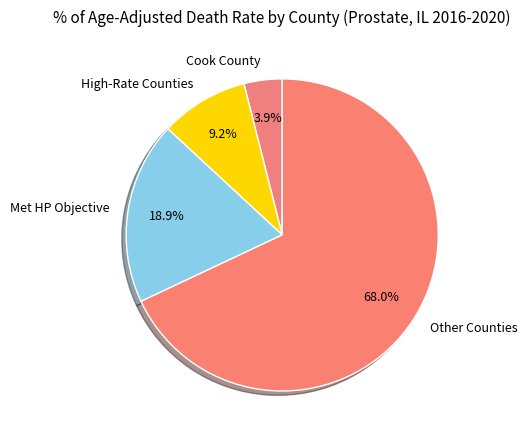

What percentage do High-Rate Counties and Other Counties together represent?

77.2%